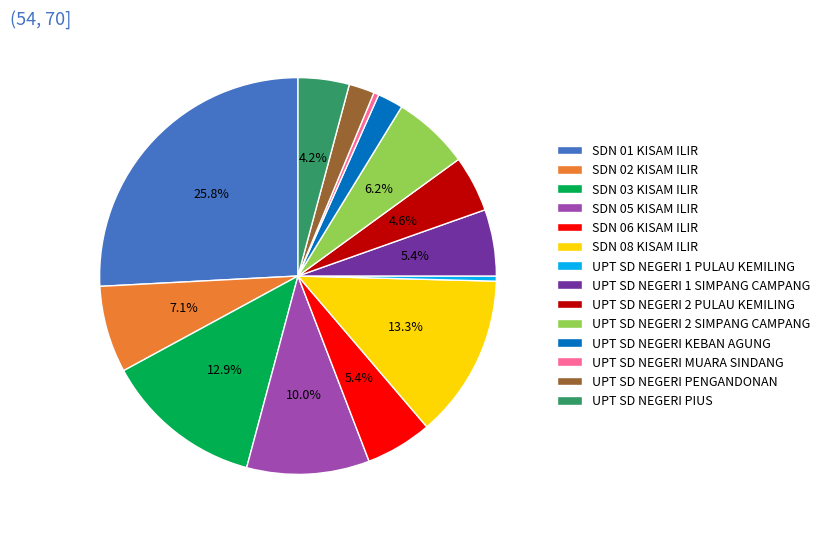

Which slice is the largest?

SDN 01 KISAM ILIR